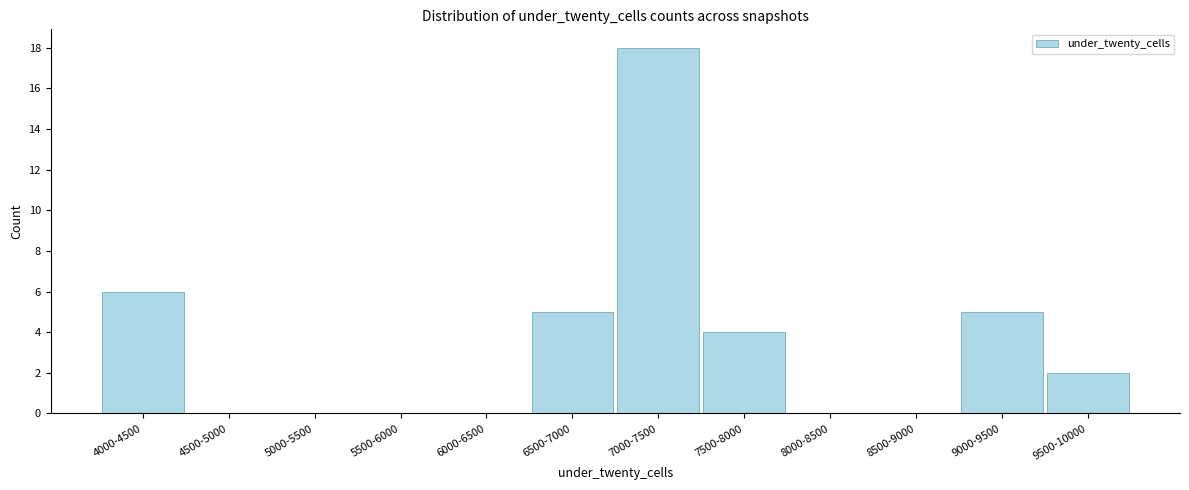

Reading left to right, extract all data points from this chart.

4000-4500=6	4500-5000=0	5000-5500=0	5500-6000=0	6000-6500=0	6500-7000=5	7000-7500=18	7500-8000=4	8000-8500=0	8500-9000=0	9000-9500=5	9500-10000=2